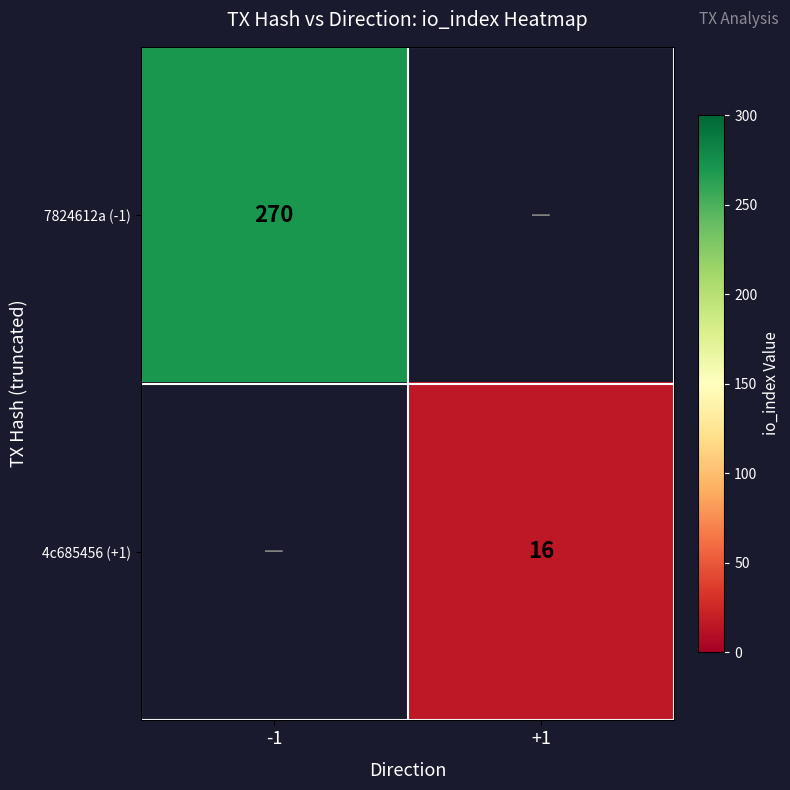

The value of 4c685456 (+1) at +1 is 16. True or false?

True